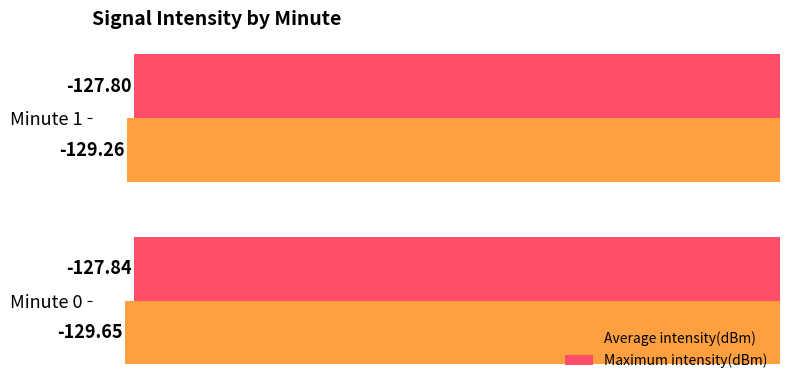

What is the total value across all series at Minute 1?

-257.1